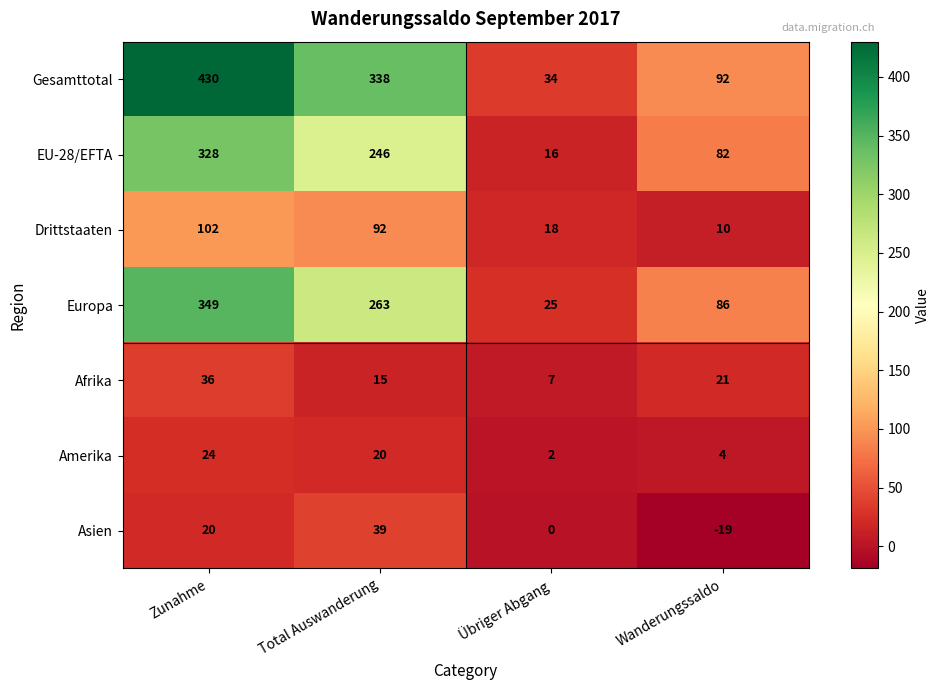

Which category has the lowest value across all series?

Wanderungssaldo